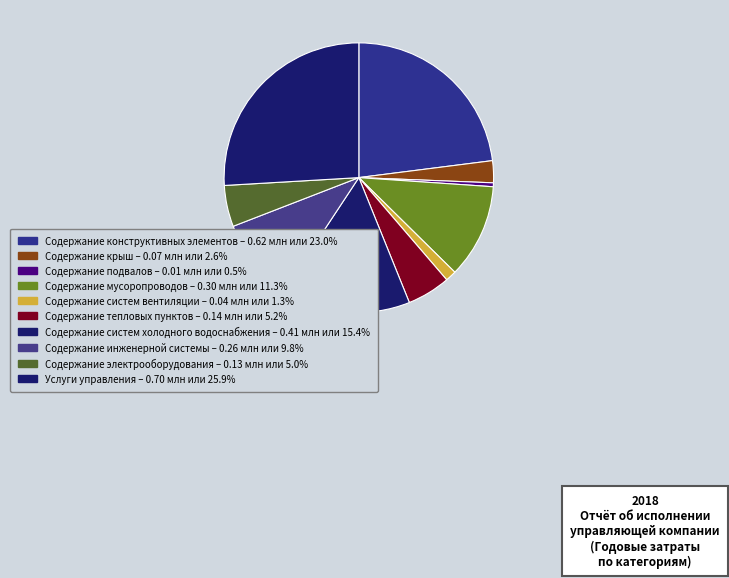

To the nearest percent, what is the difference between the Содержание инженерной системы and Содержание электрооборудования slice percentages?

5%